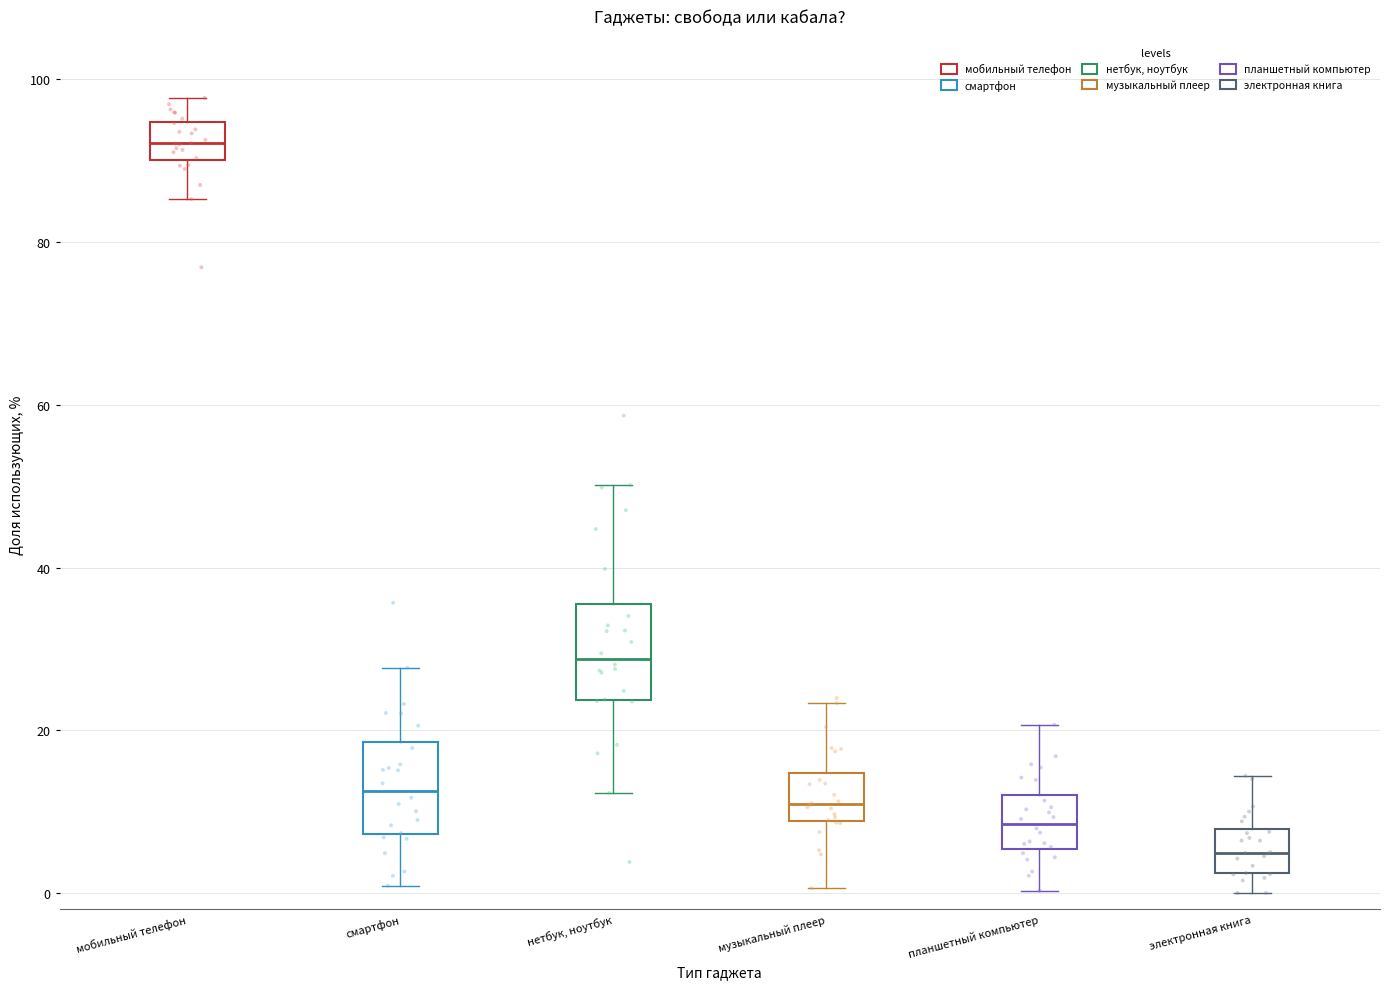

Which box's median line is the lowest?

электронная книга